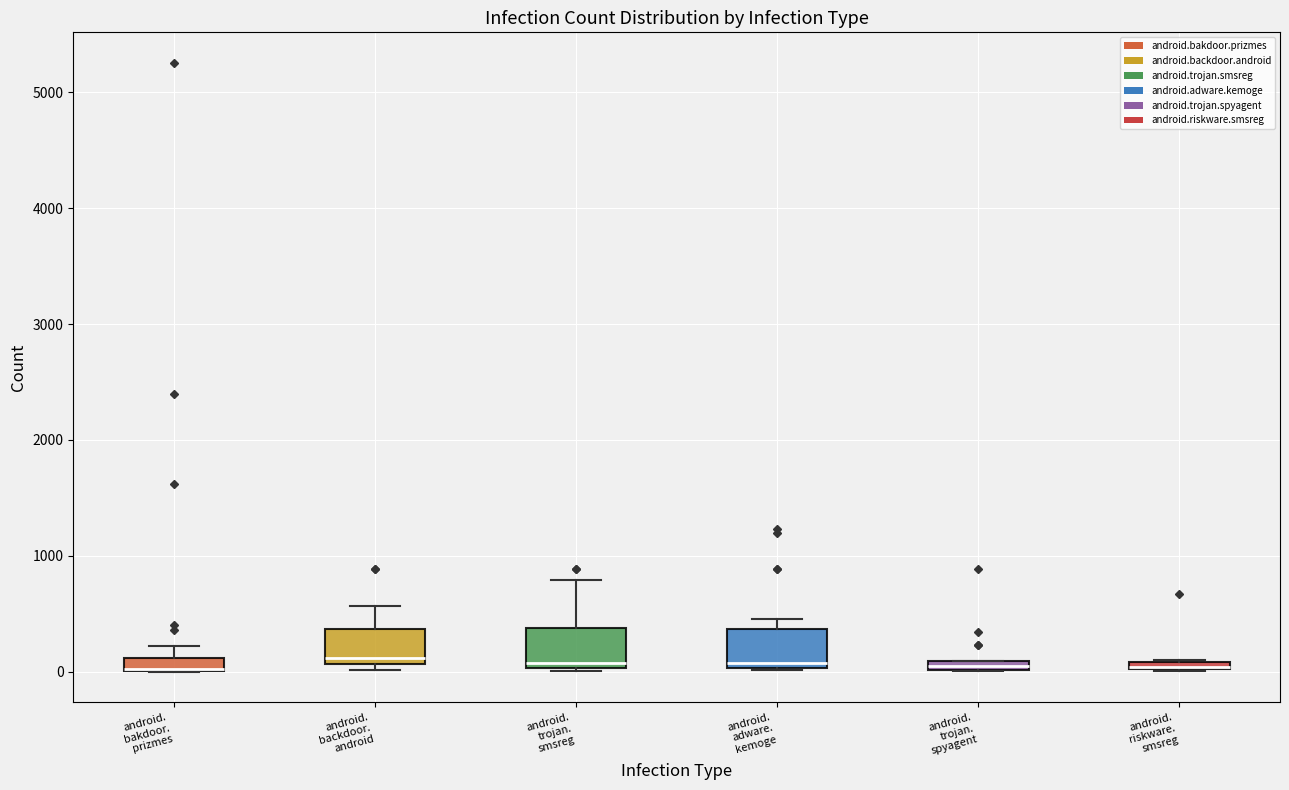

Where is the upper edge of the box for android. trojan. spyagent on the y-axis? The values are not printed on the chart, so give them approximately, as read against the axis.

100